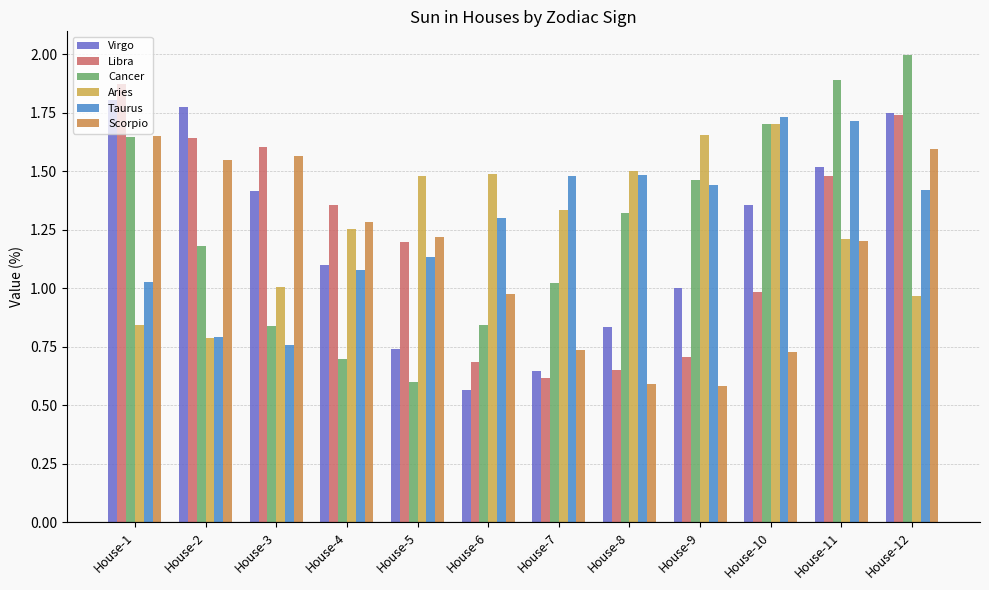

How many categories are shown in the chart?

12